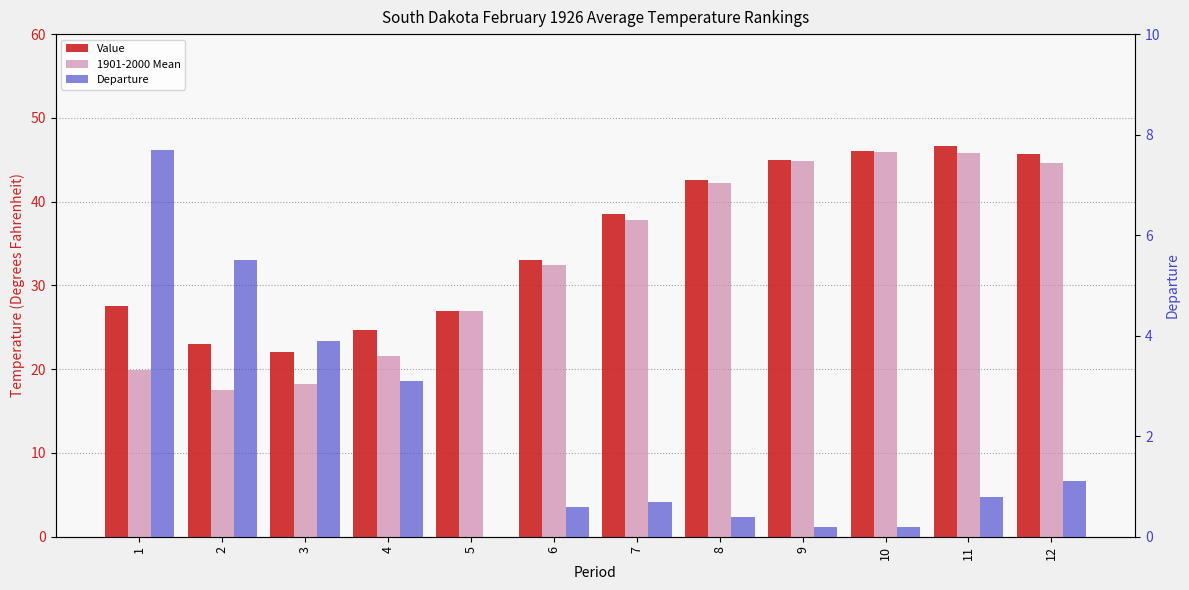

What is the total value across all series at 6?

66.0